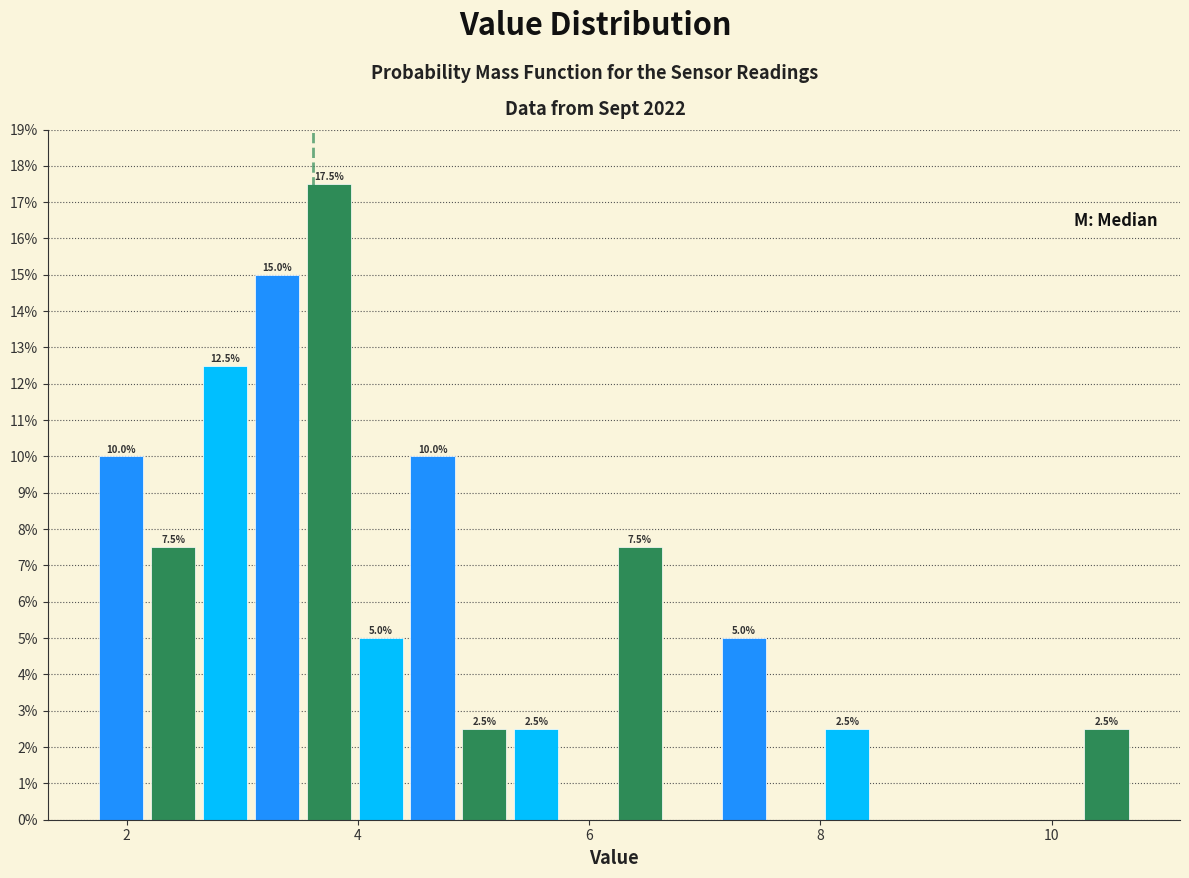

Read against the x-axis, roughly where is the centre of the tallest bar?

3.8